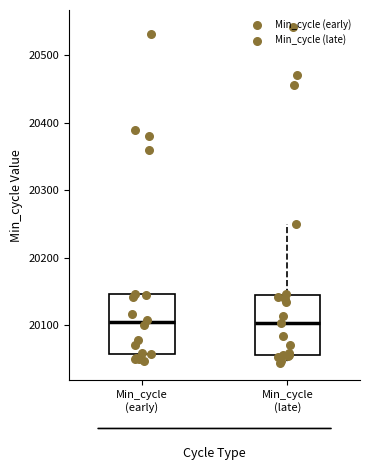

Reading left to right, read every box against the y-axis: the position of its median line, the range the box covers, and the ends of its whiskers. The values are not printed on the chart, so give them approximately, as read against the axis.

Min_cycle (early): median 20100, box 20060 to 20150, whiskers 20050 to 20150
Min_cycle (late): median 20100, box 20060 to 20140, whiskers 20040 to 20250